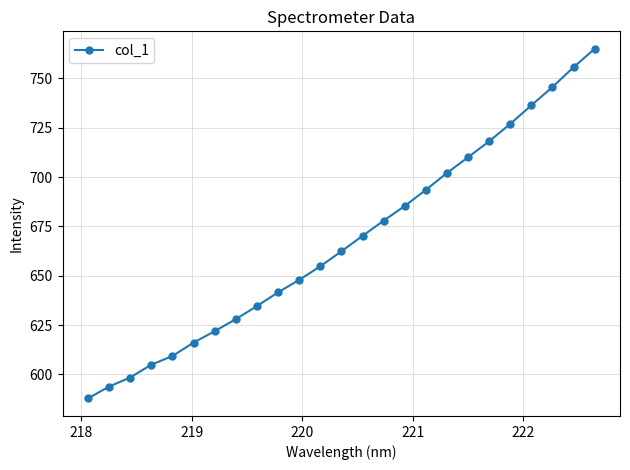

What is the greatest value displayed?

765.0